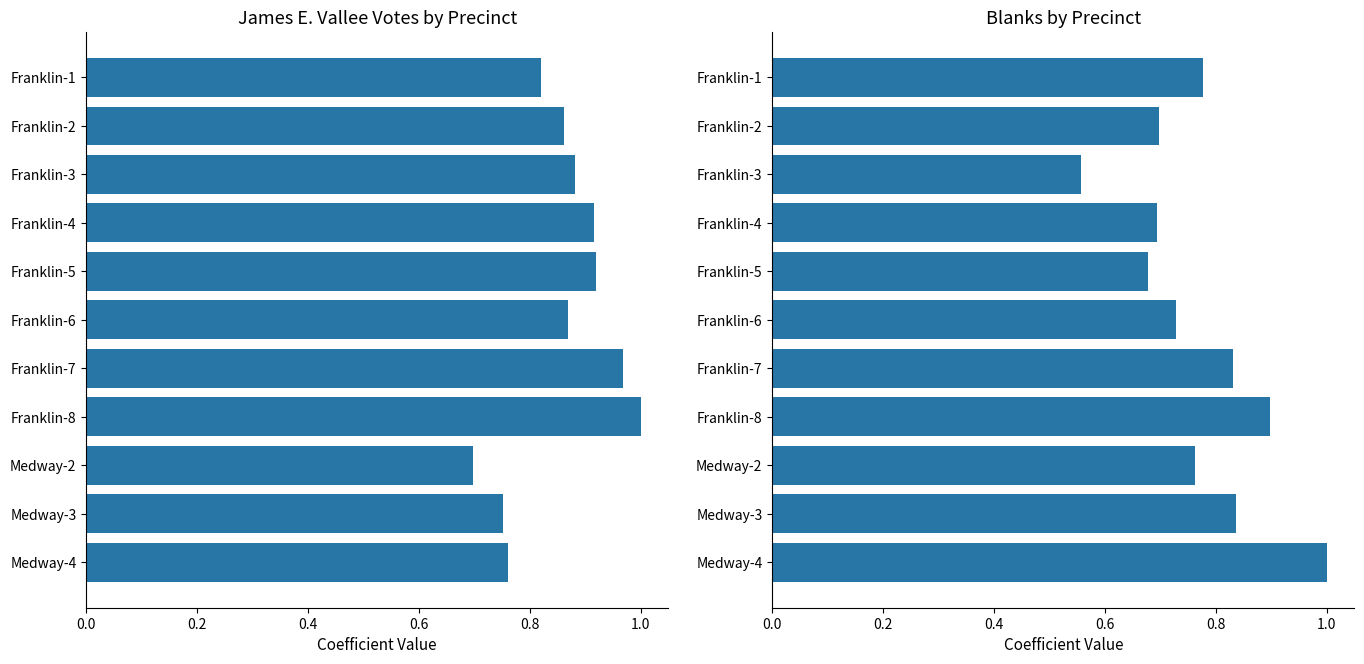

What is the average value of the Blanks series?

0.8